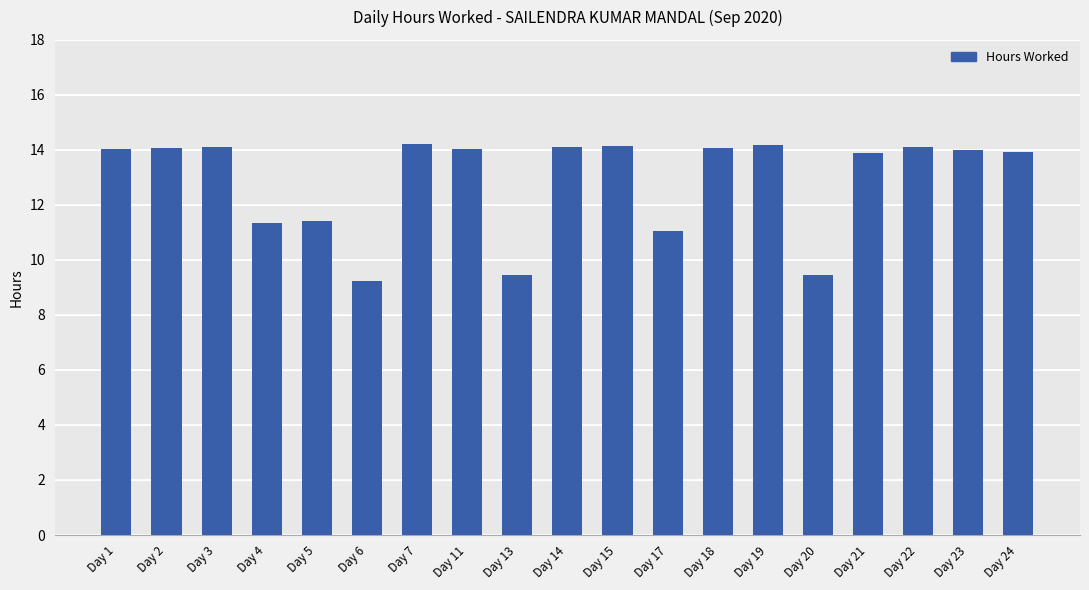

At which label is the value closest to 11?

Day 17